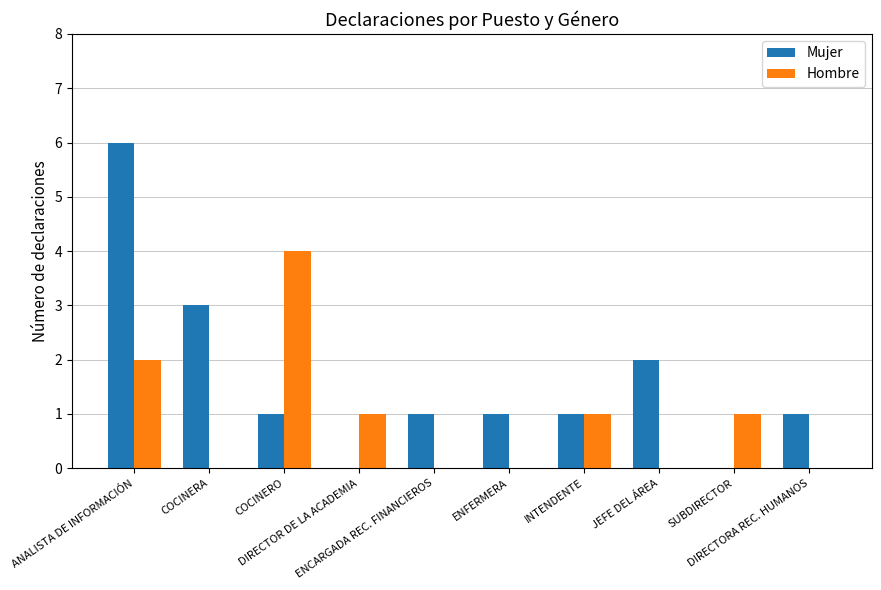

Does the chart contain stacked bars?

No